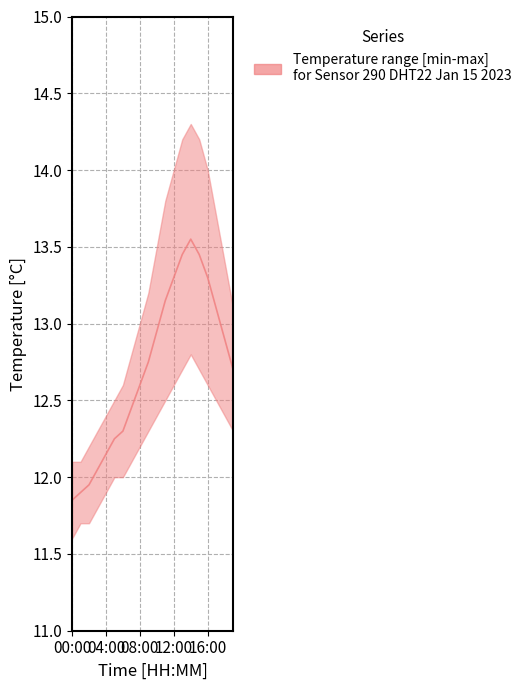

True or false: temperature_lower and temperature_upper intersect in this chart.

False